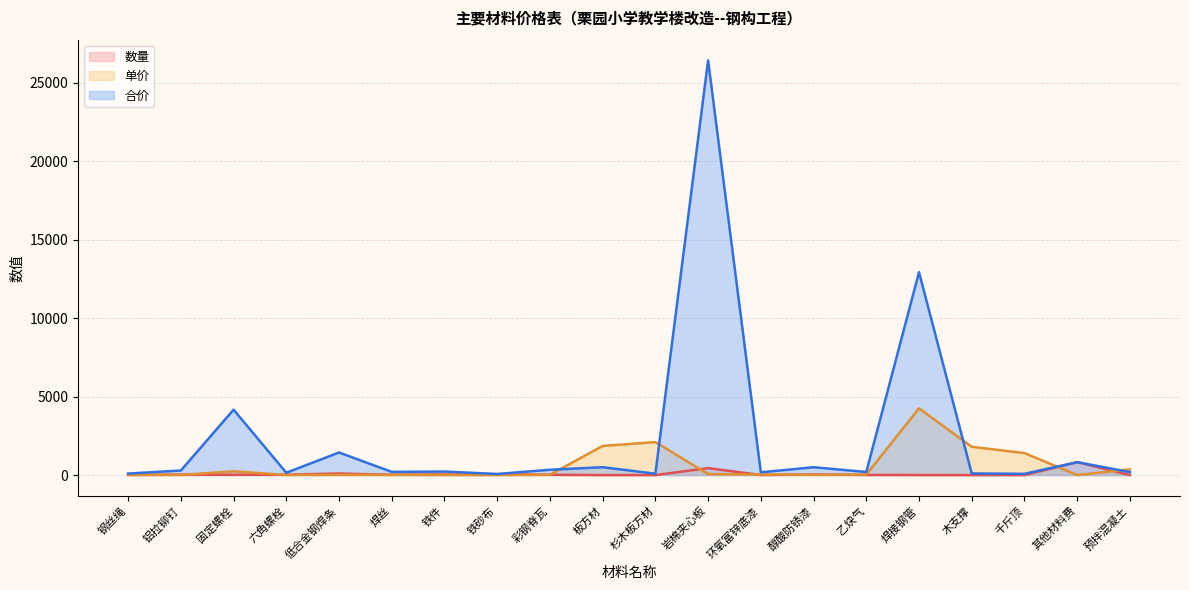

Between 环氧富锌底漆 and 焊接钢管, which series saw the biggest shift?

合价